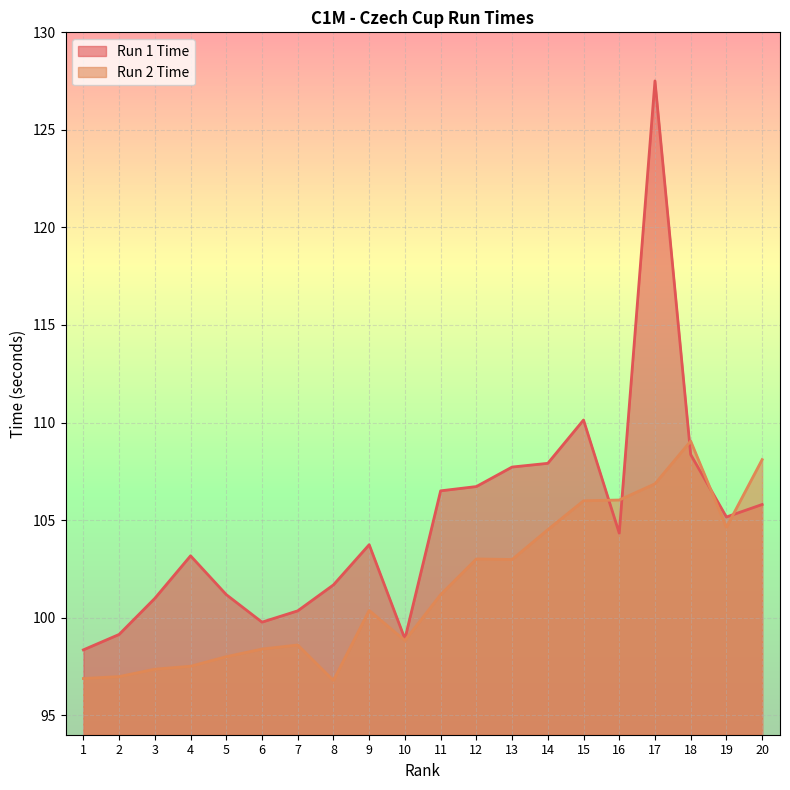

What are all the series names shown in the legend?

Run 1 Time, Run 2 Time